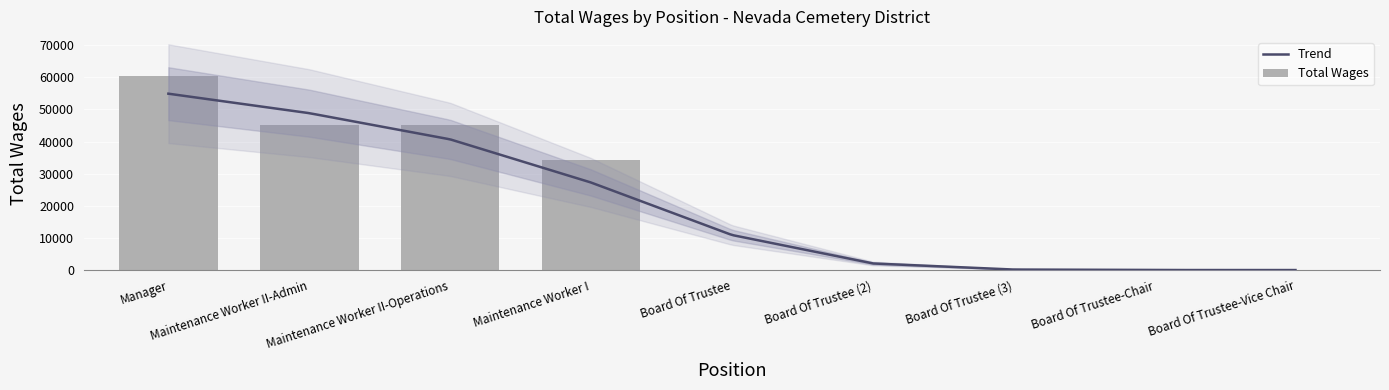

Is it true that the value at Board Of Trustee is -36684?

False